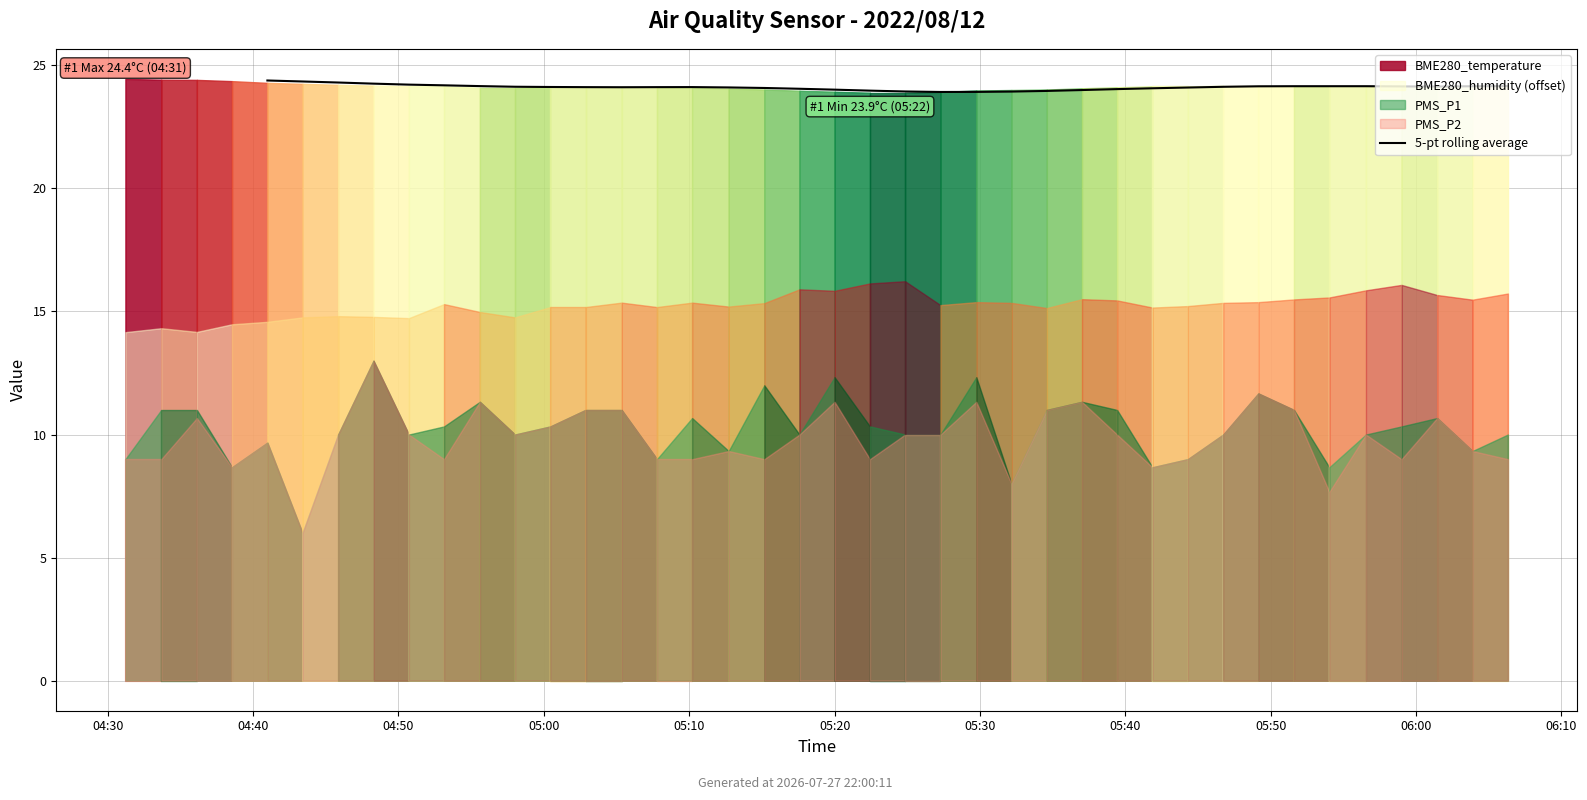

Between 13 and 34, which is larger?

34